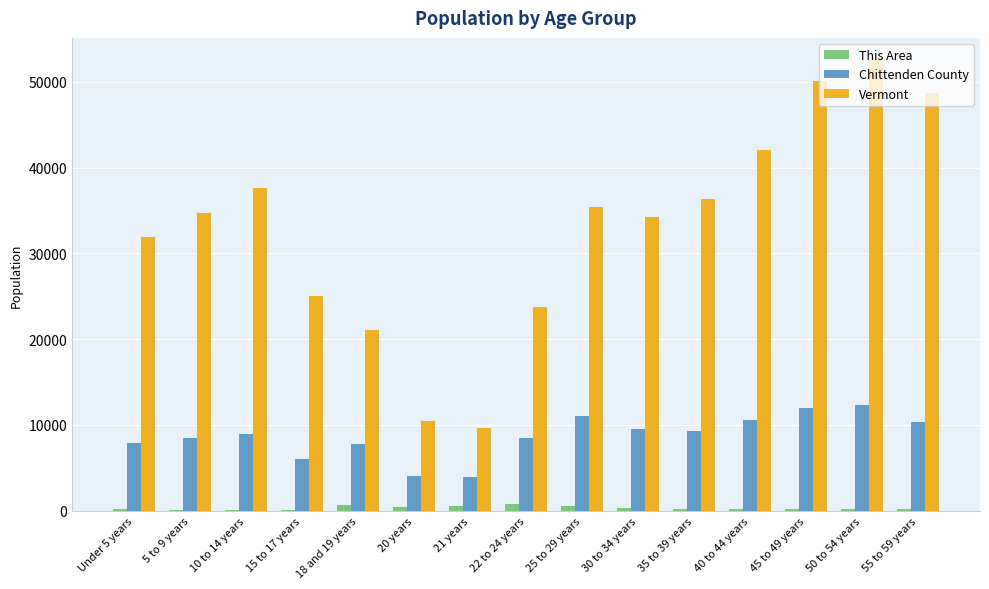

Count the number of categories in the chart.

15